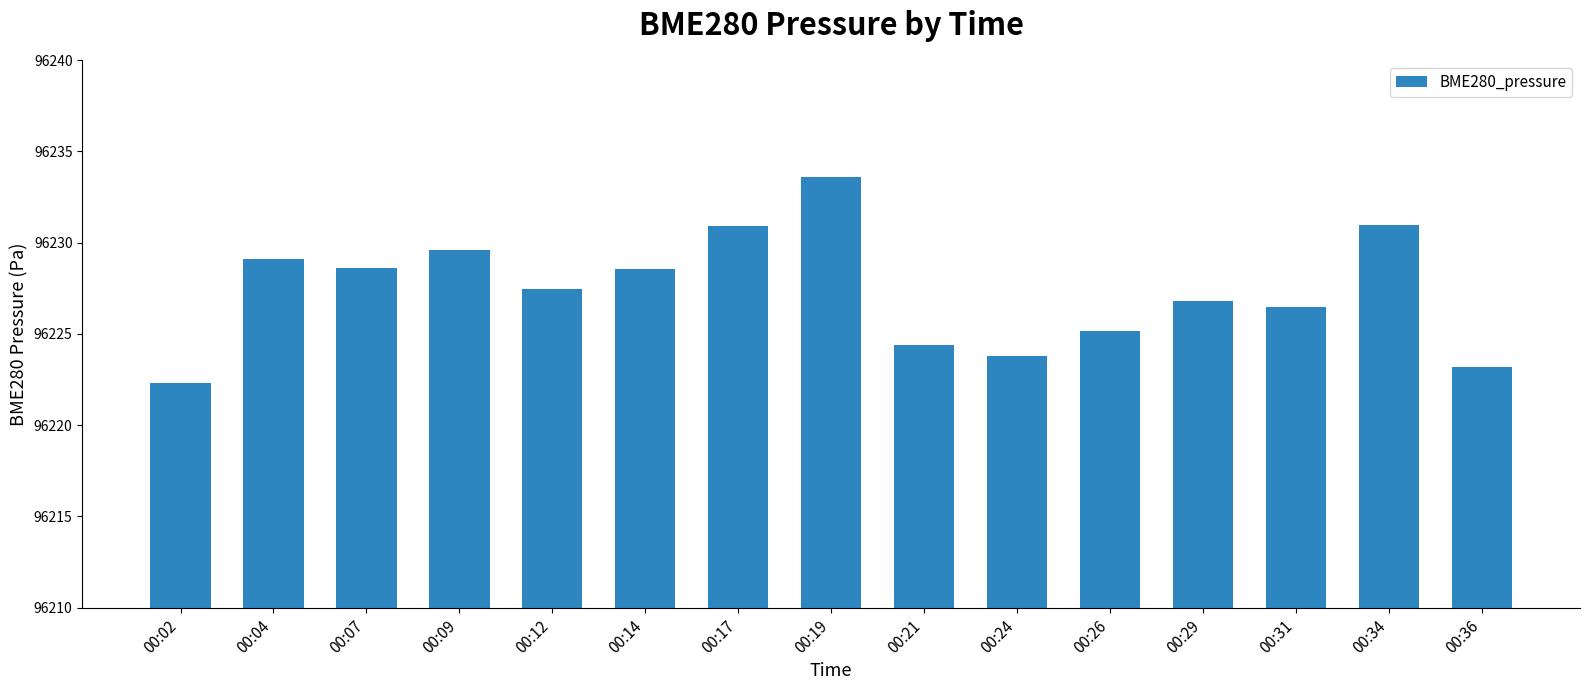

What is the difference between the maximum and minimum values?

11.3